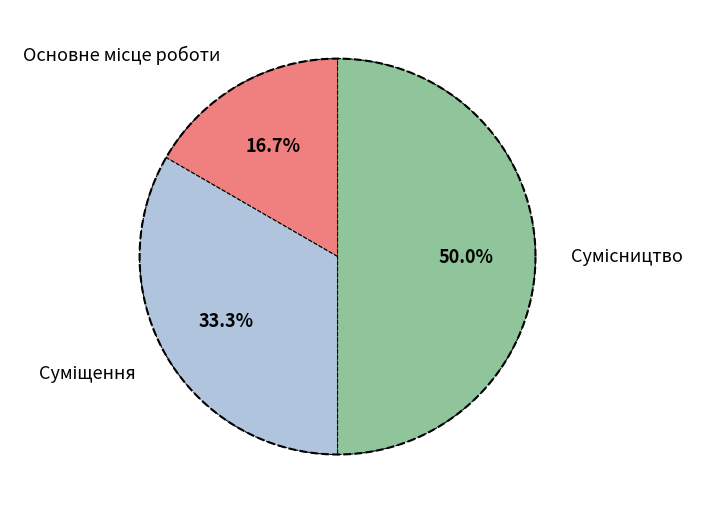

Combined, what portion of the pie is Основне місце роботи and Сумісництво?

66.7%